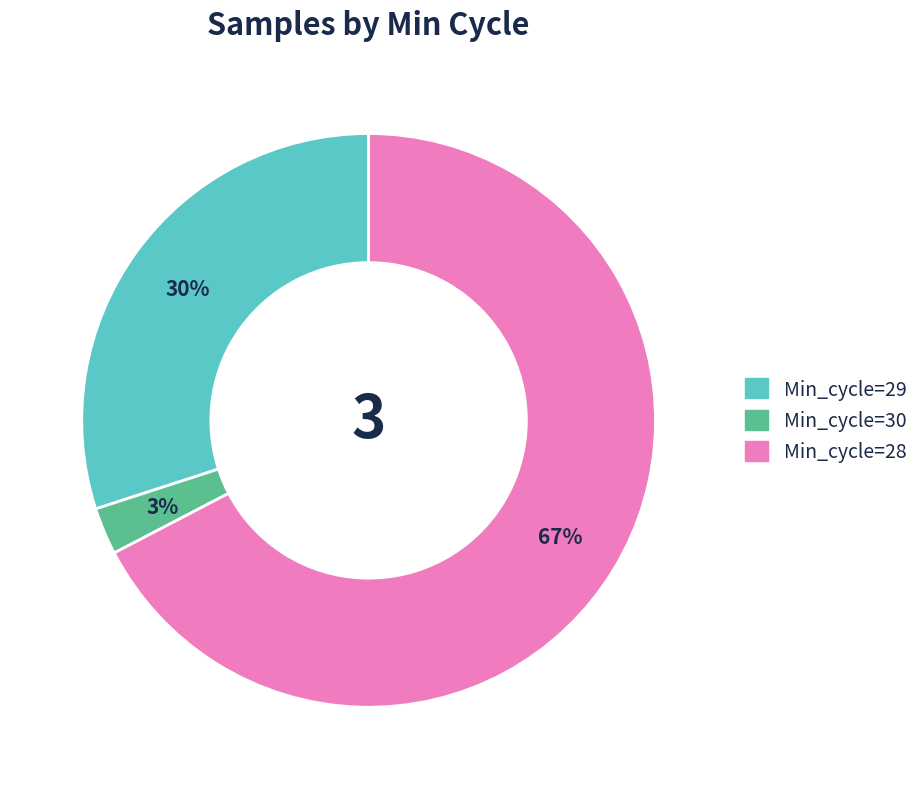

Which slice is the smallest?

Min_cycle=30